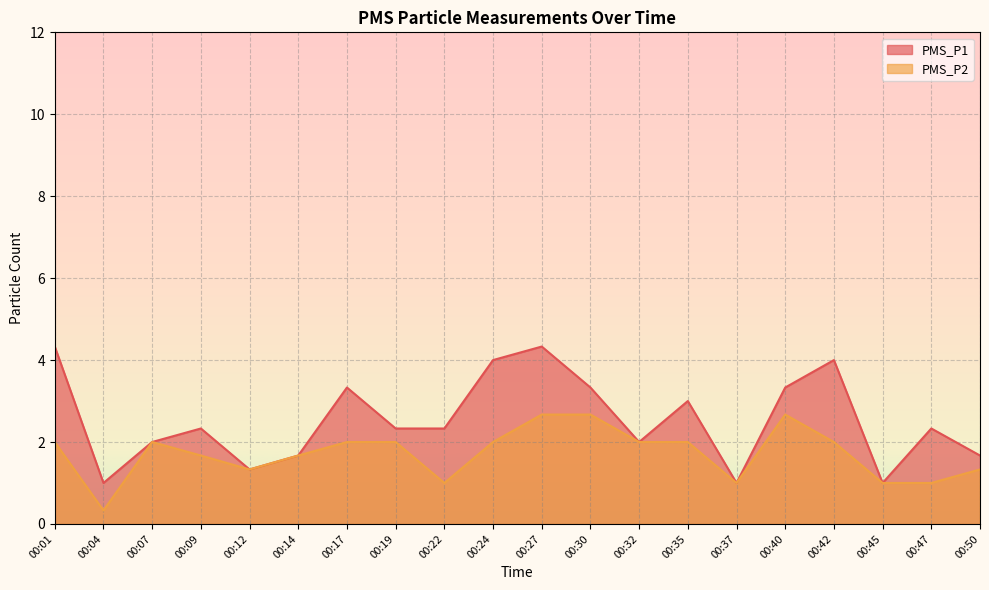

Read the PMS_P2 value at 00:50.

1.3